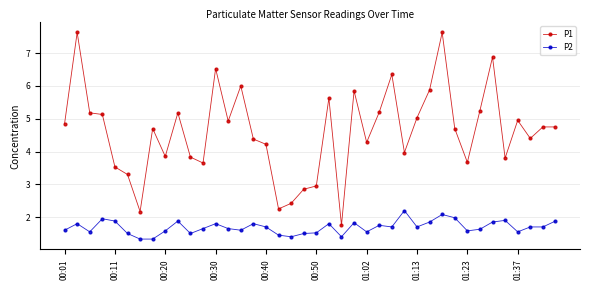

True or false: P2 and P1 intersect in this chart.

False